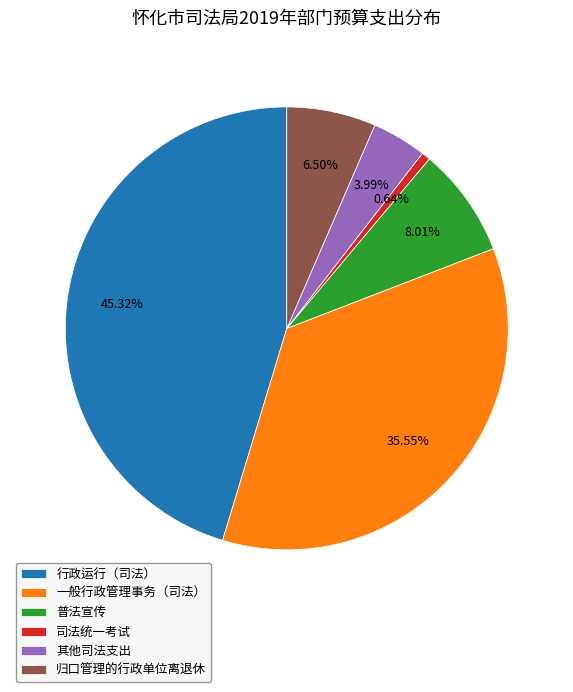

Approximately how many times larger is the value at 司法统一考试 compared to 普法宣传?

0.1